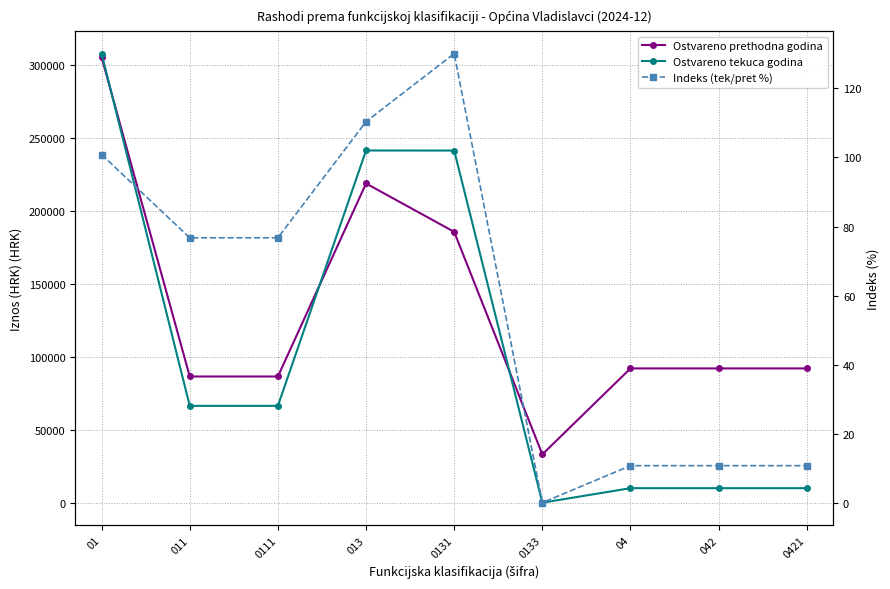

True or false: Ostvareno prethodna godina and Indeks (tek/pret %) cross at least once.

False